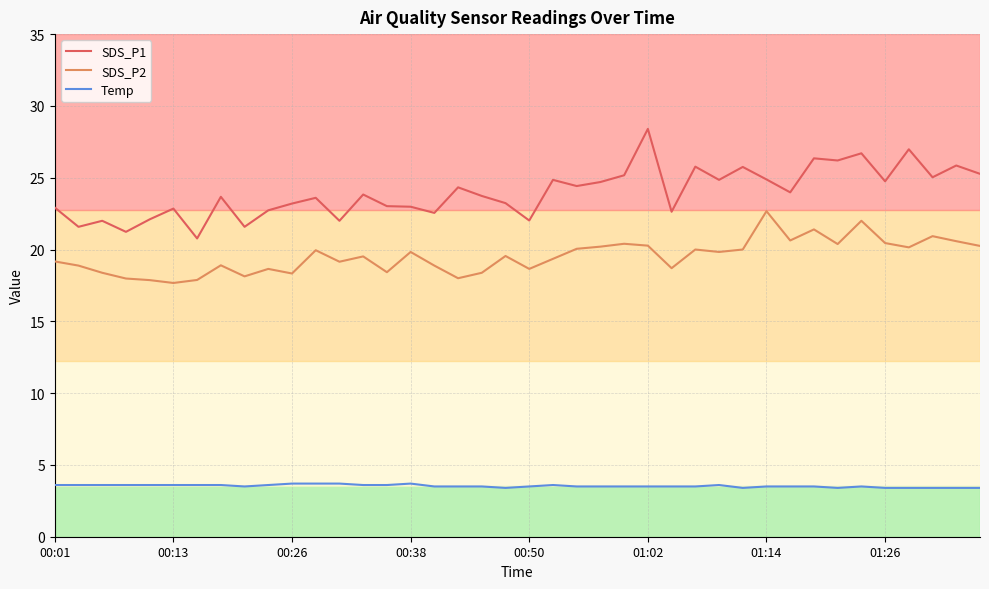

True or false: Temp and SDS_P2 intersect in this chart.

False